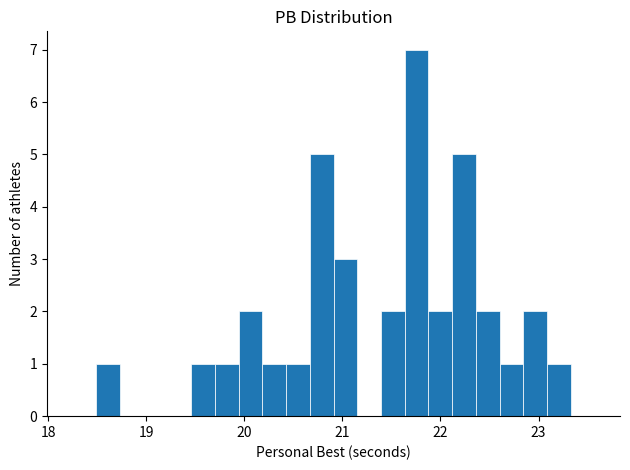

Read against the x-axis, roughly where is the centre of the tallest bar?

21.8